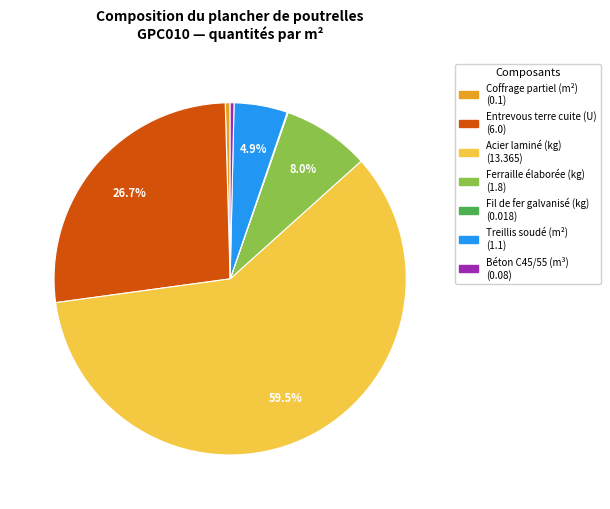

Does Acier laminé (kg) represent more than half of the total?

Yes